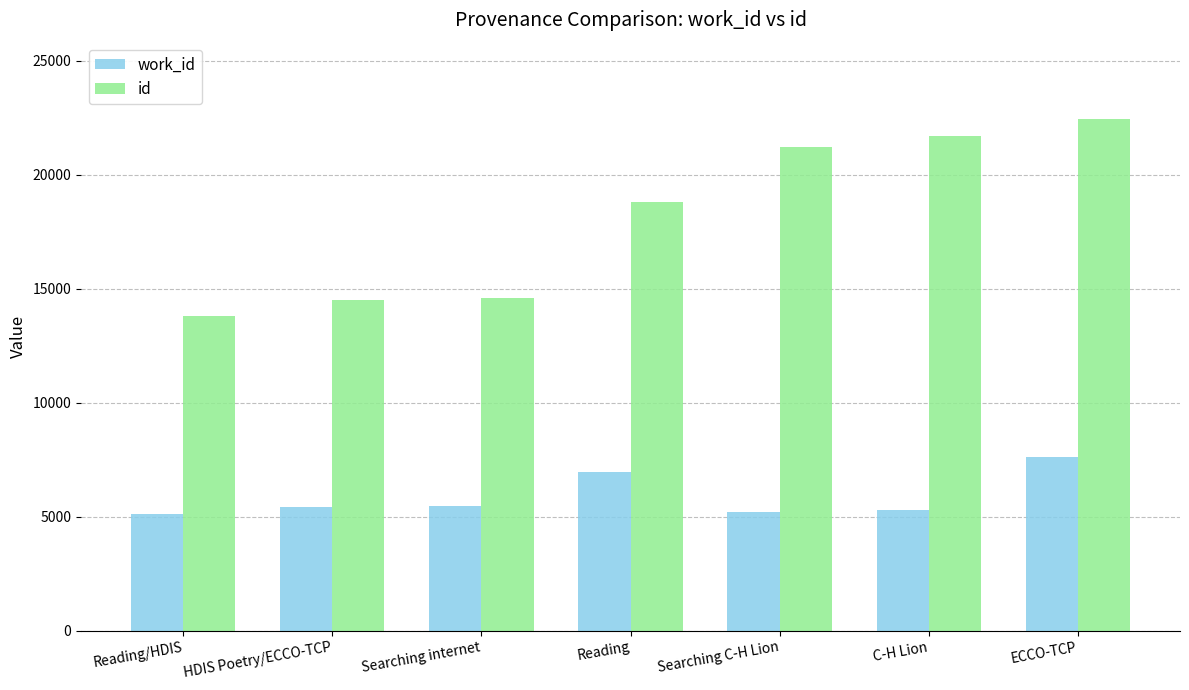

Where is id nearest to the value 18118?

Reading